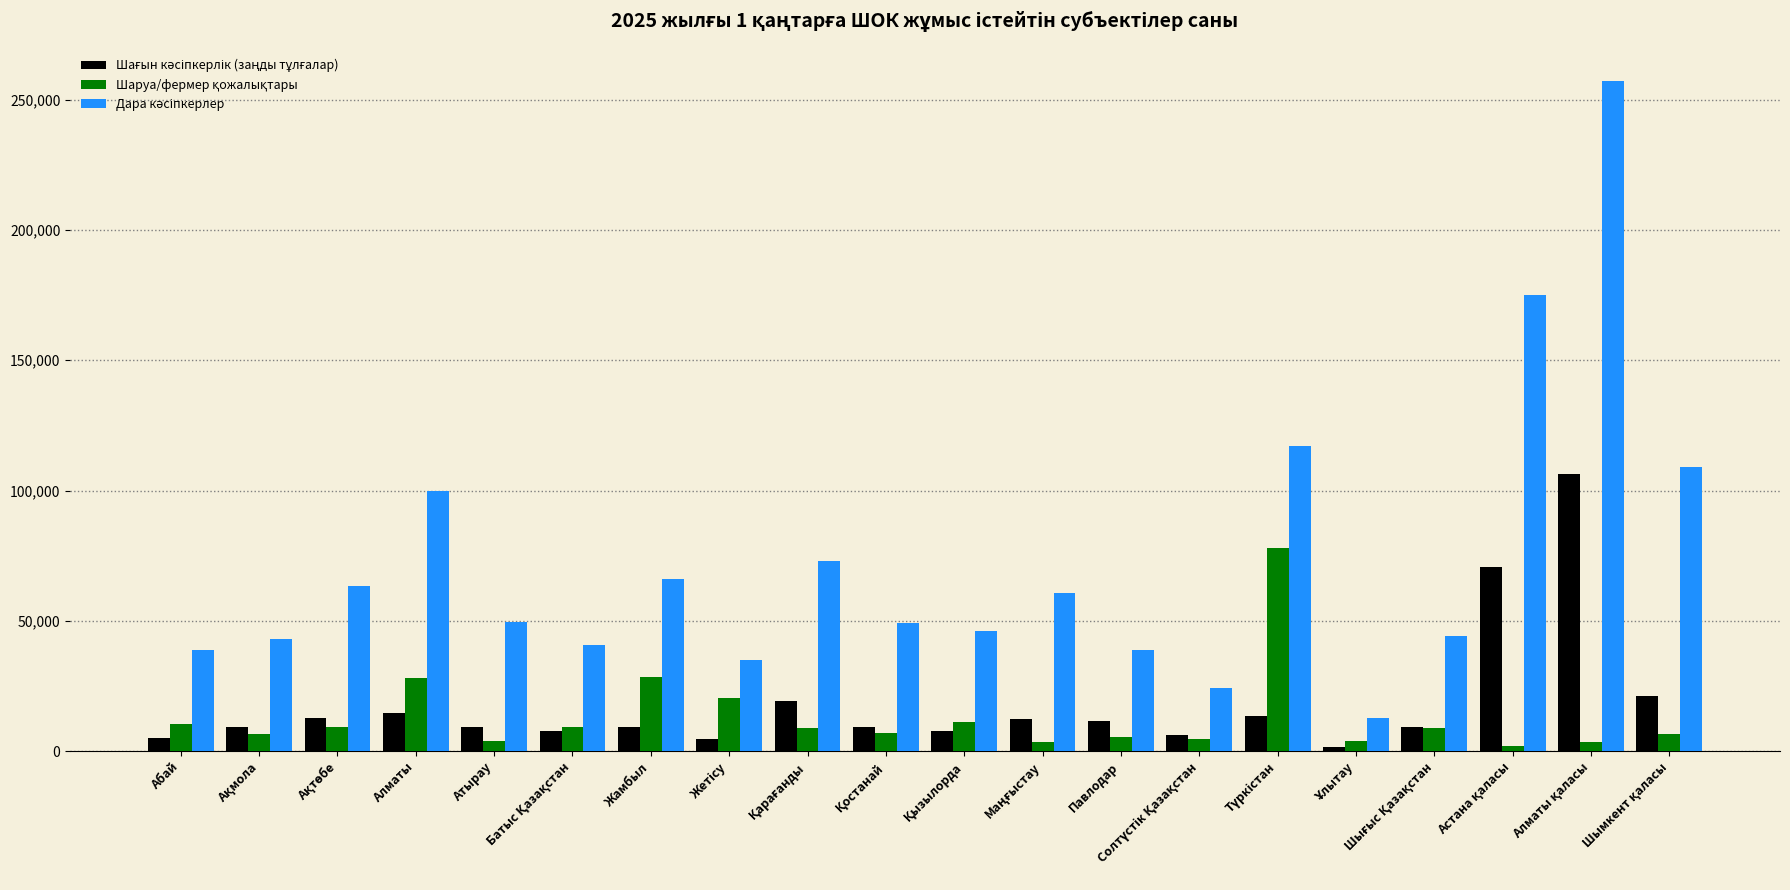

How many bars are there in total?

60